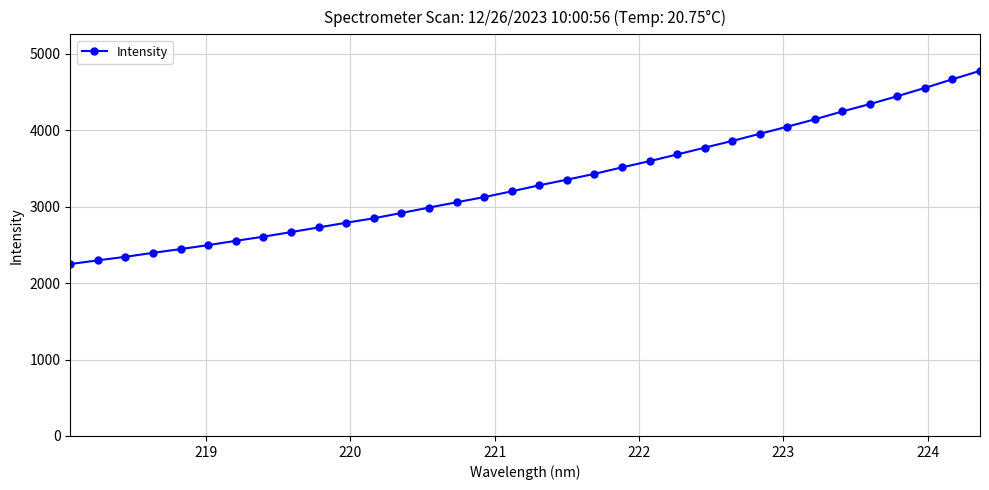

True or false: there are more than 0 points higher than both neighbors.

False